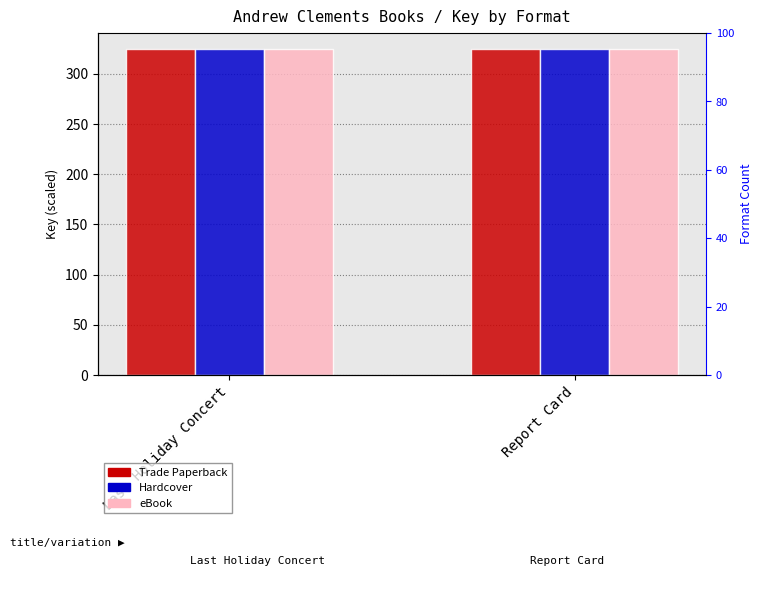

At which label does Hardcover reach its minimum?

Report Card